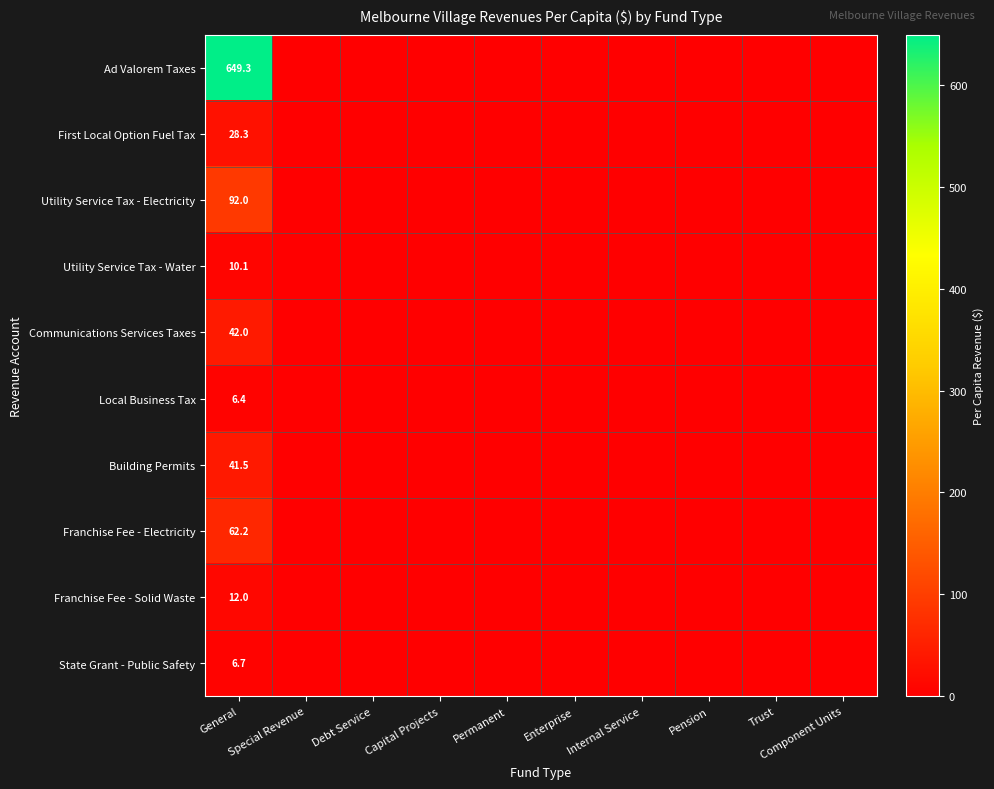

What is the total value across all series at General?

950.5